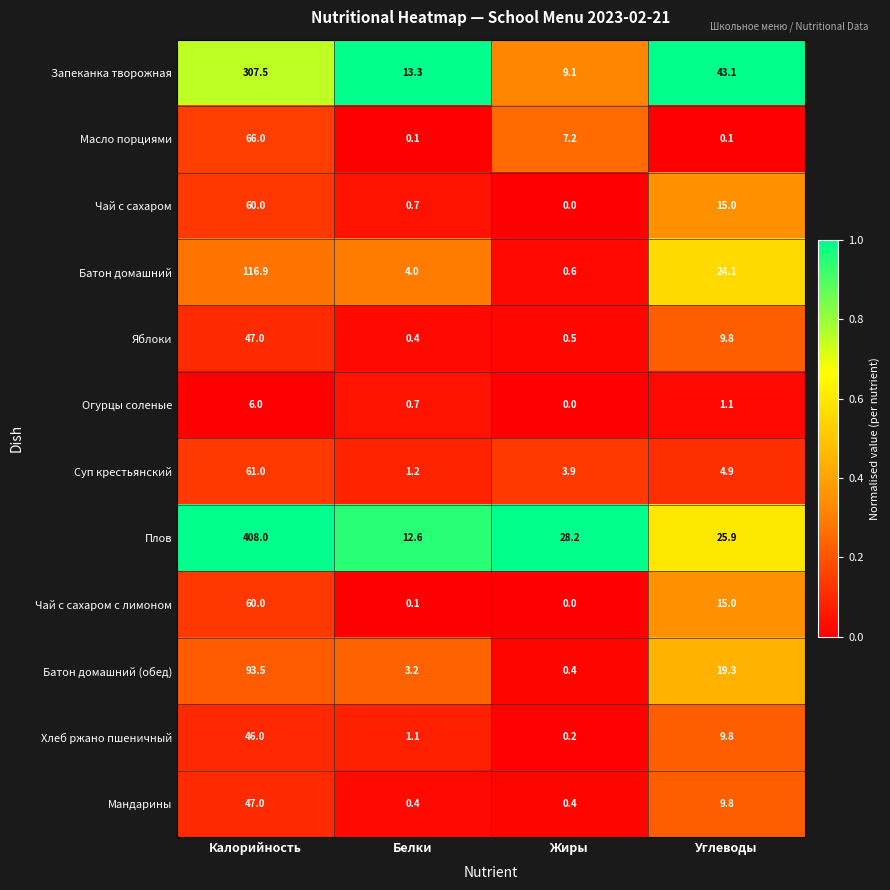

Count the number of categories in the chart.

4